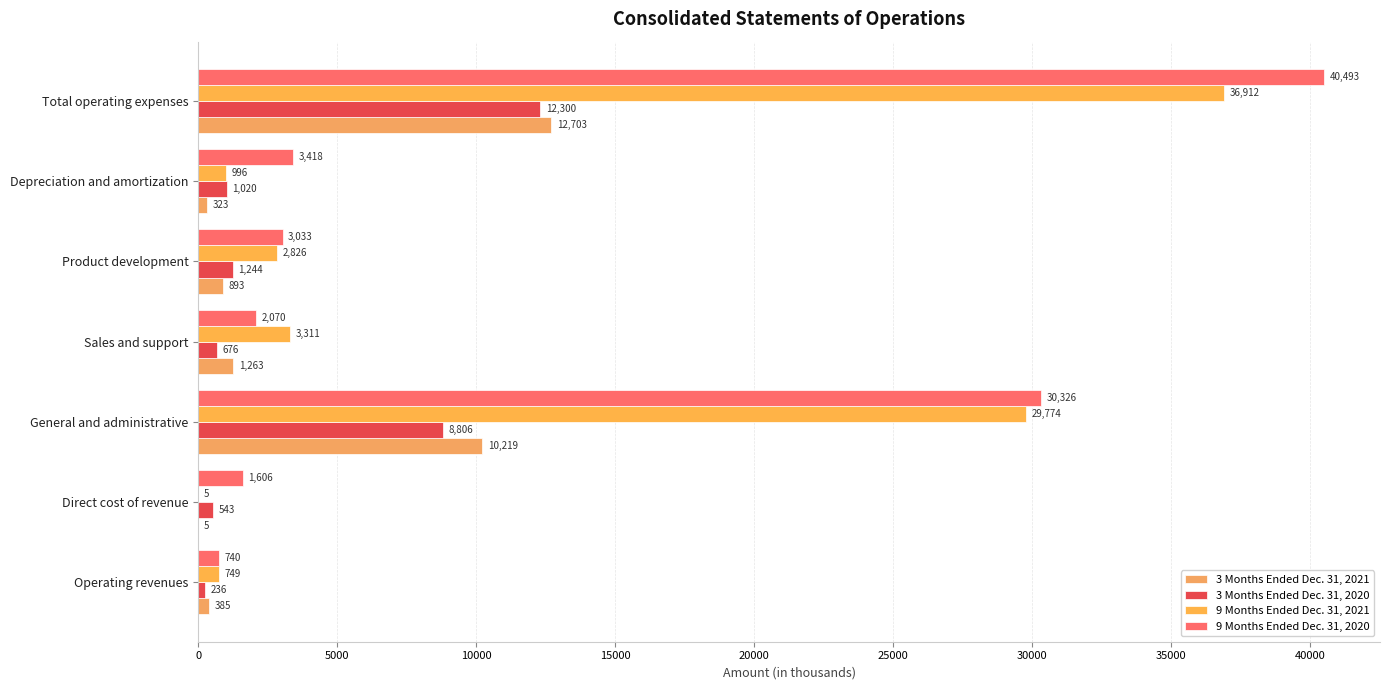

What is the difference between the maximum and minimum values in the 9 Months Ended Dec. 31, 2021 series?

36907